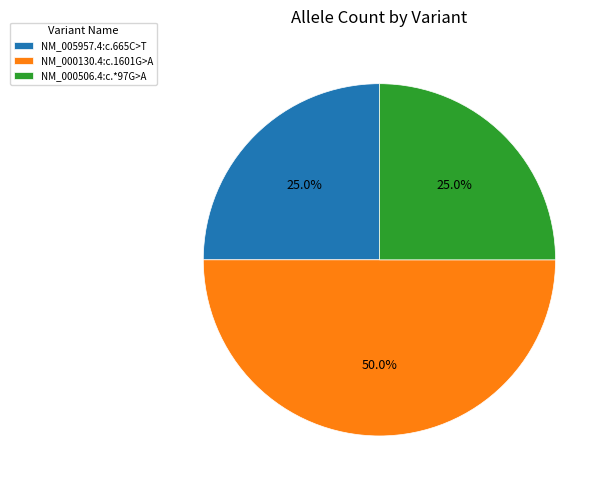

What is the ratio of the value at NM_000506.4:c.*97G>A to the value at NM_000130.4:c.1601G>A?

0.5